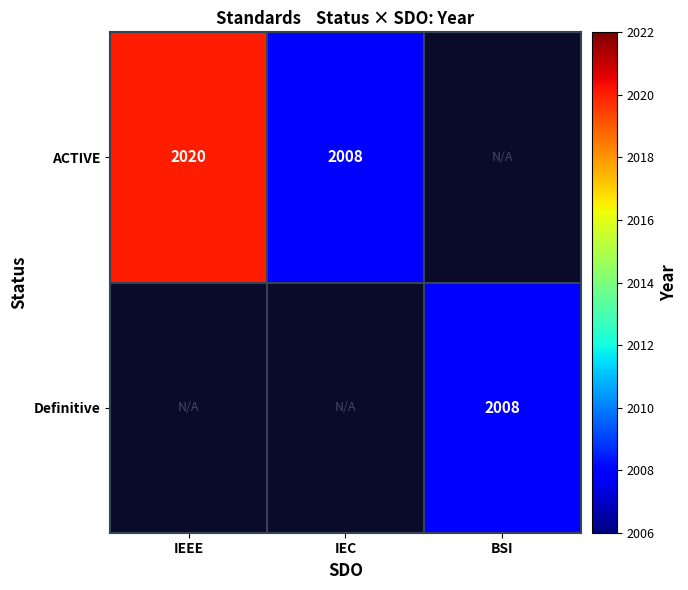

The ACTIVE series shows 2020 at IEEE. True or false?

True